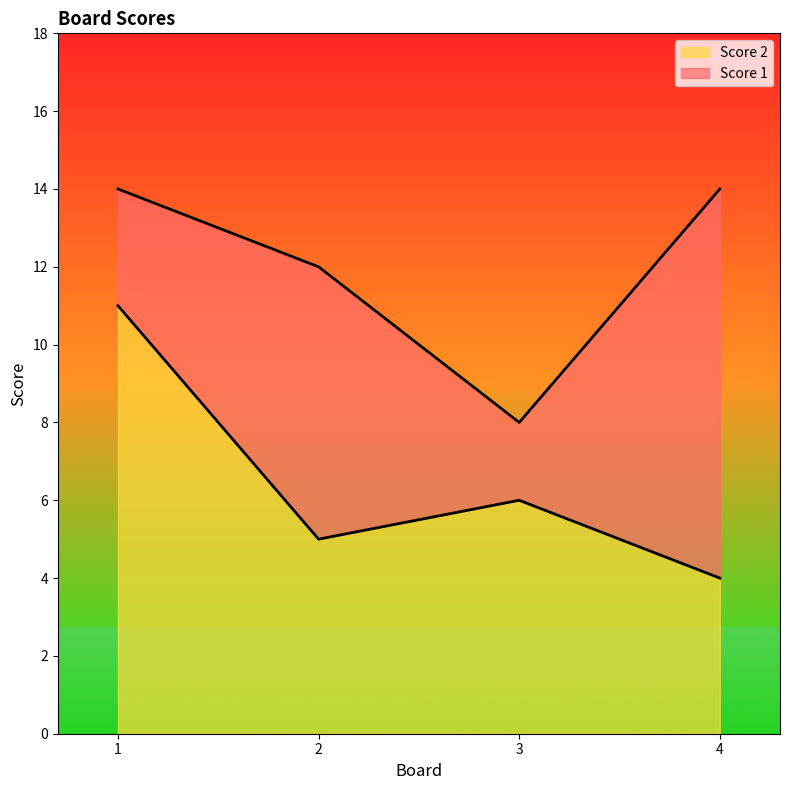

Where does the Score 2 series first go above 6?

1